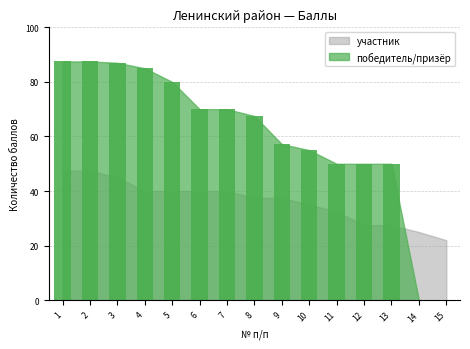

What is the value of the 9th bar from the left?

57.2